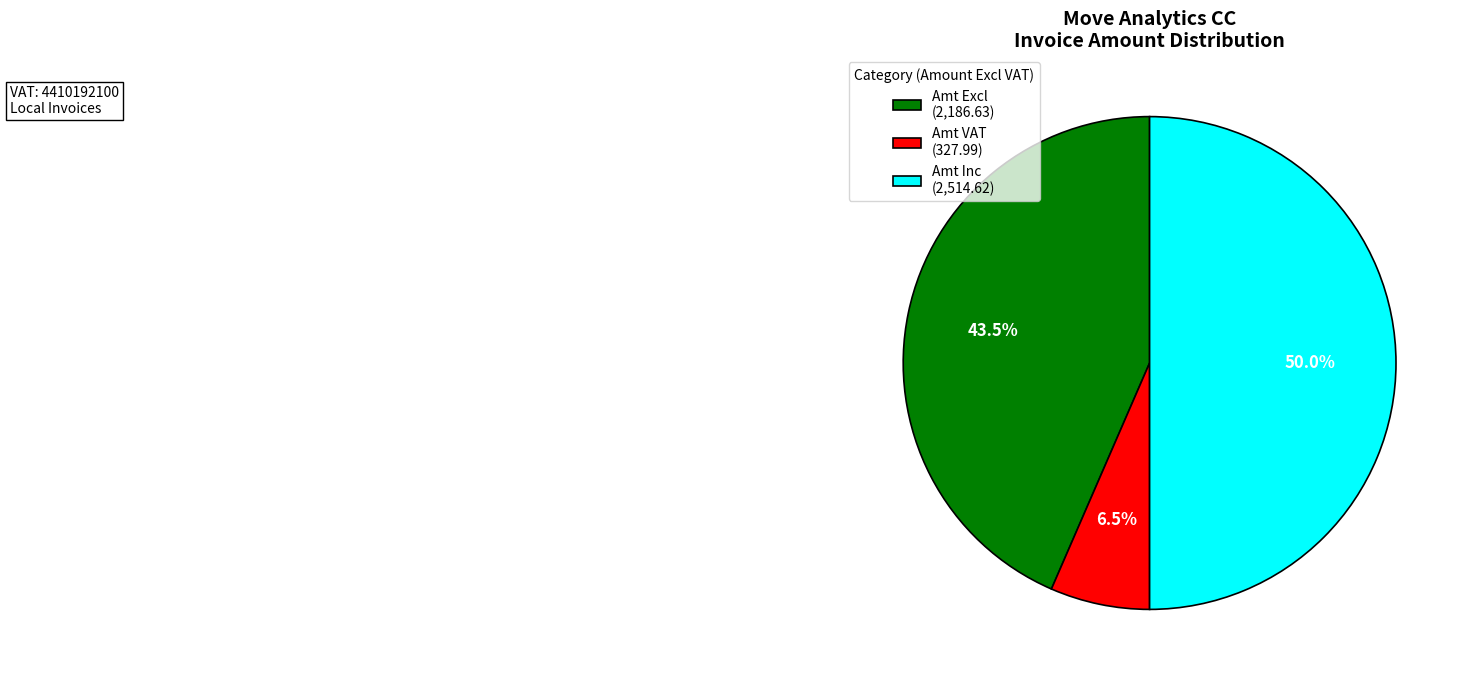

What percentage do Amt Excl (2,186.63) and Amt VAT (327.99) together represent?

50.0%